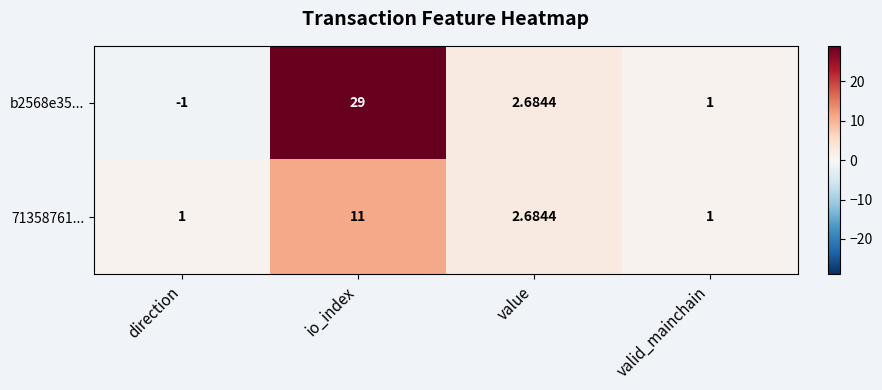

Where does the b2568e35... series first go above 2?

io_index